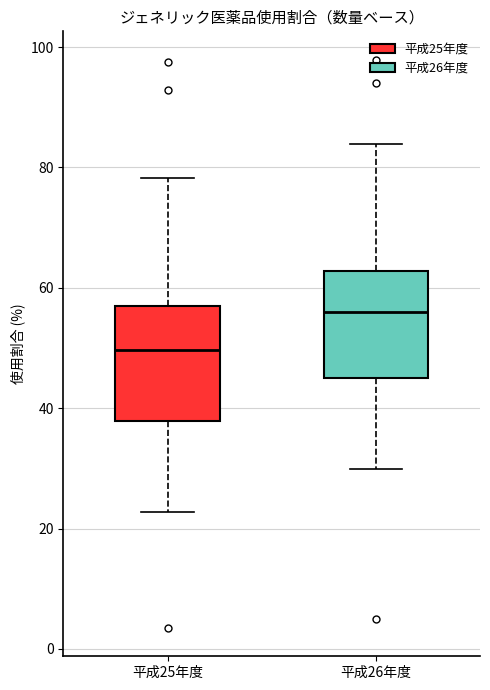

Where does the upper whisker of the box for 平成26年度 end on the y-axis? The values are not printed on the chart, so give them approximately, as read against the axis.

84